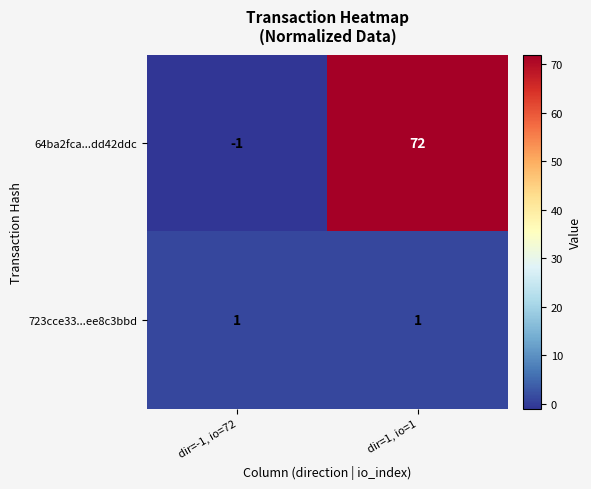

What is the difference between the highest and lowest values at dir=-1, io=72?

2